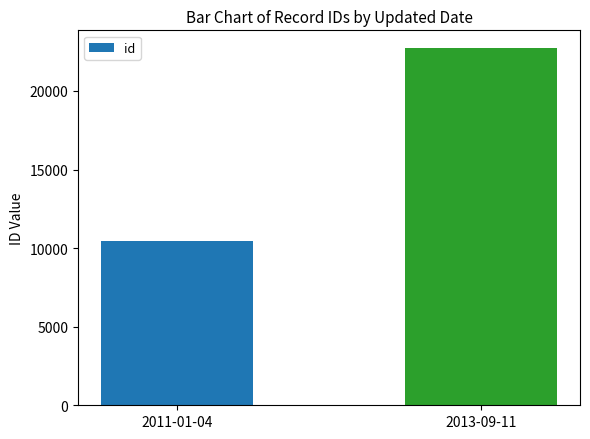

Reading left to right, transcribe all the data shown in this chart.

2011-01-04=10423	2013-09-11=22722